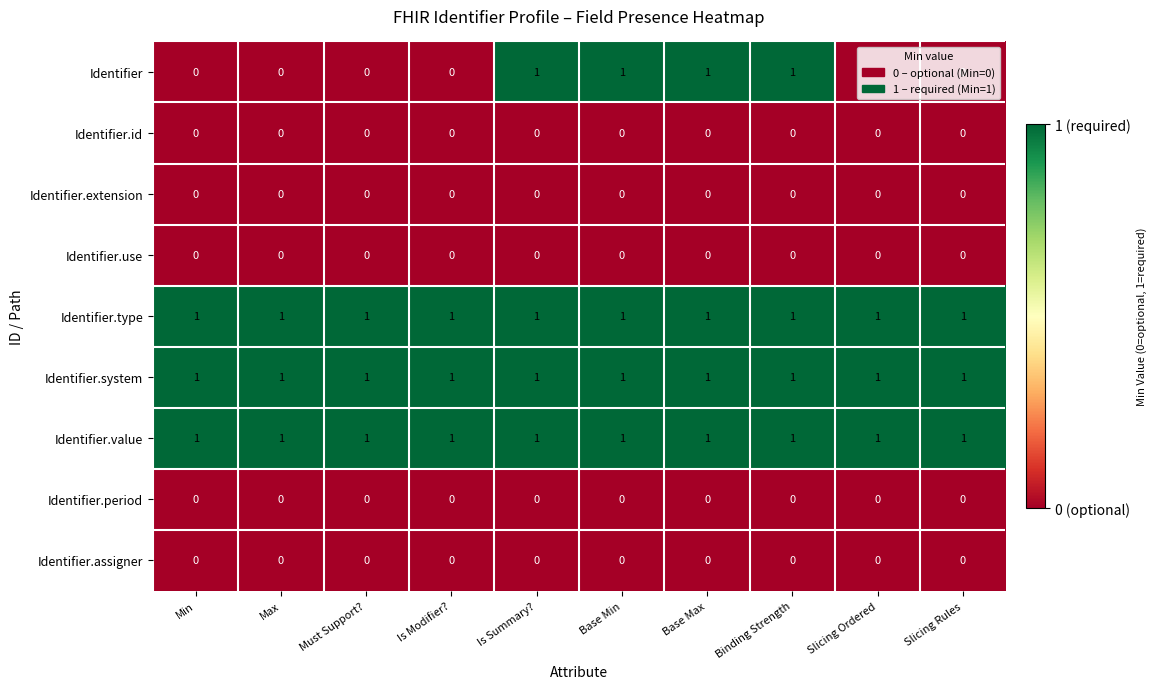

Which series changed the most between Is Modifier? and Base Max?

Identifier